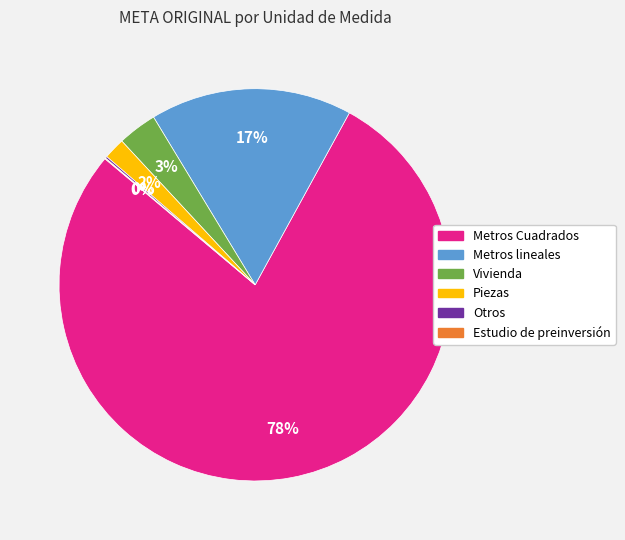

Does any single category account for the majority?

Yes